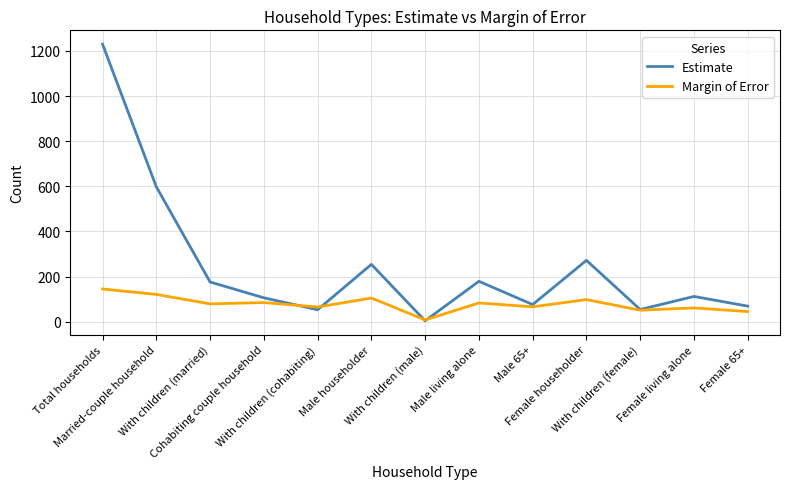

What is the maximum value for Margin of Error?

145